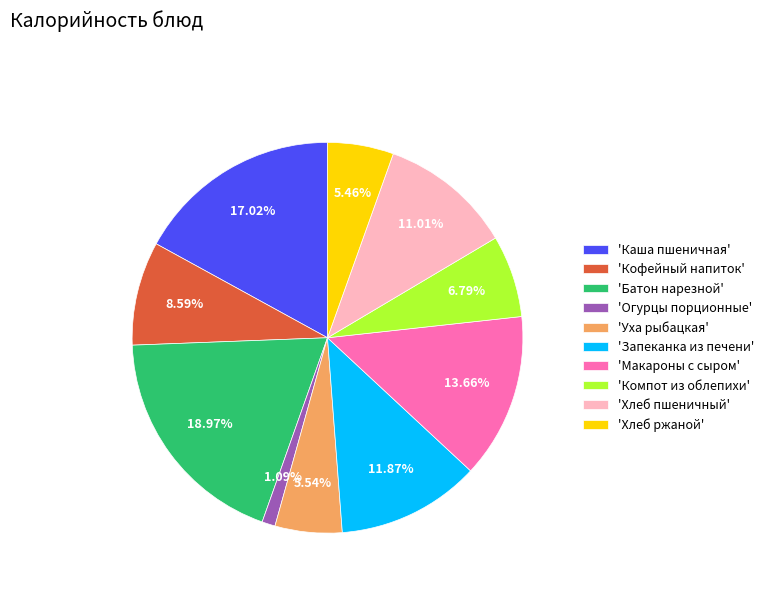

Does any single category account for the majority?

No